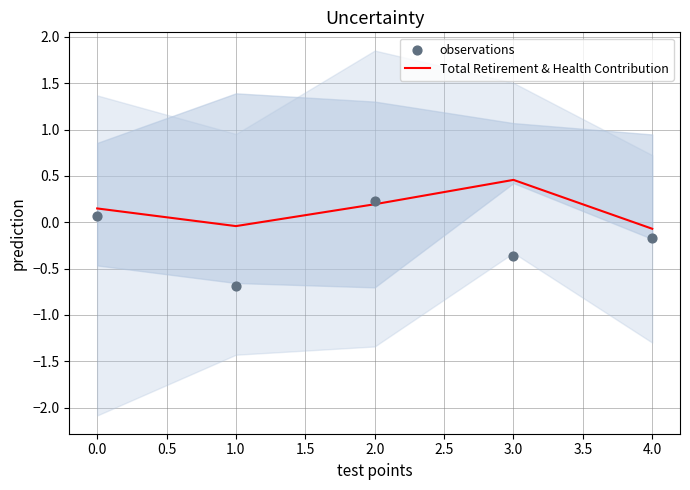

Which series has the largest total across all categories?

Total Retirement & Health Contribution